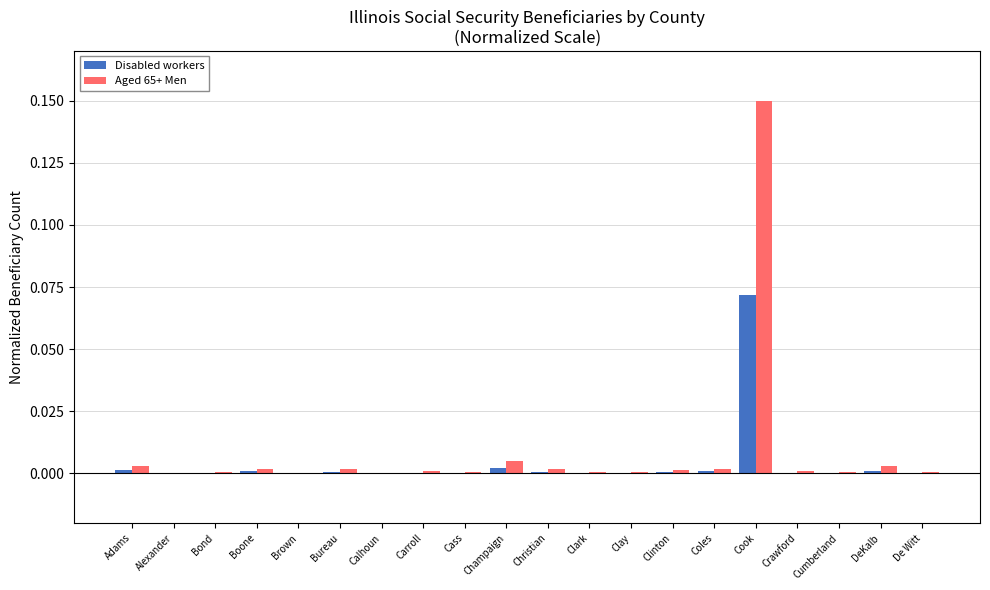

Is it true that Aged 65+ Men equals 0.0 at Bureau?

True